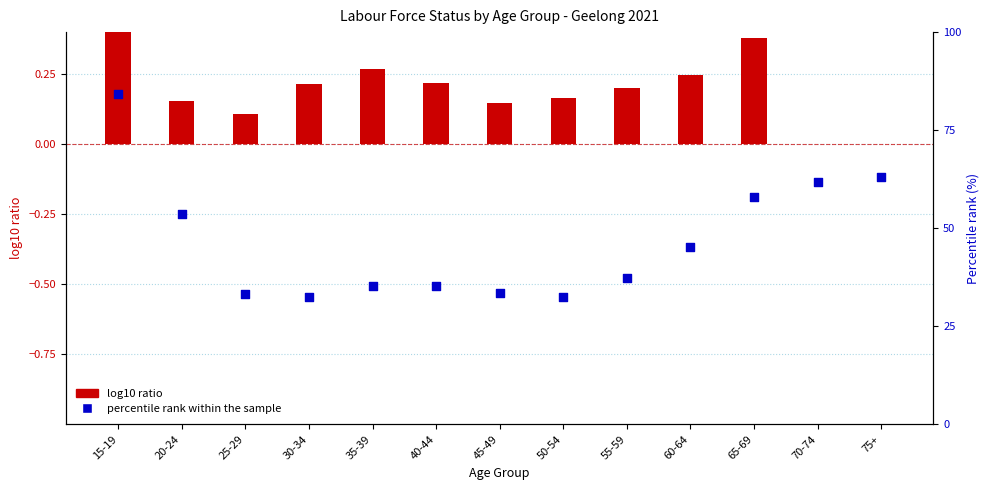

What is the total value across all series at 60-64?

45.5